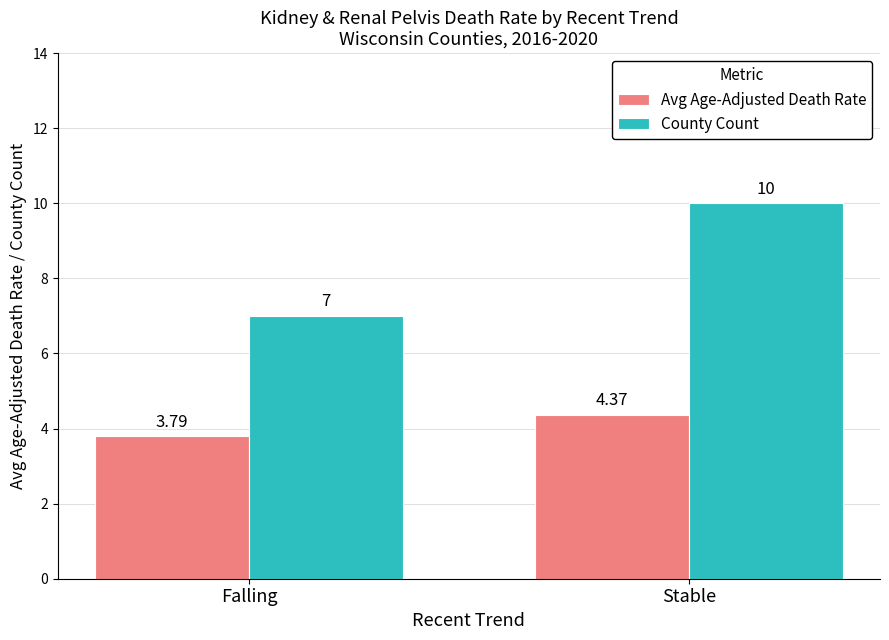

What is the maximum value shown in the chart?

10.0